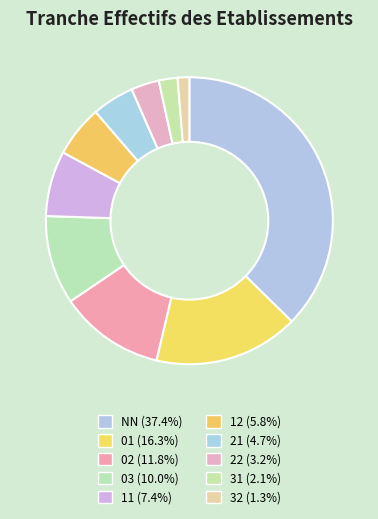

How many slices are in this pie chart?

10